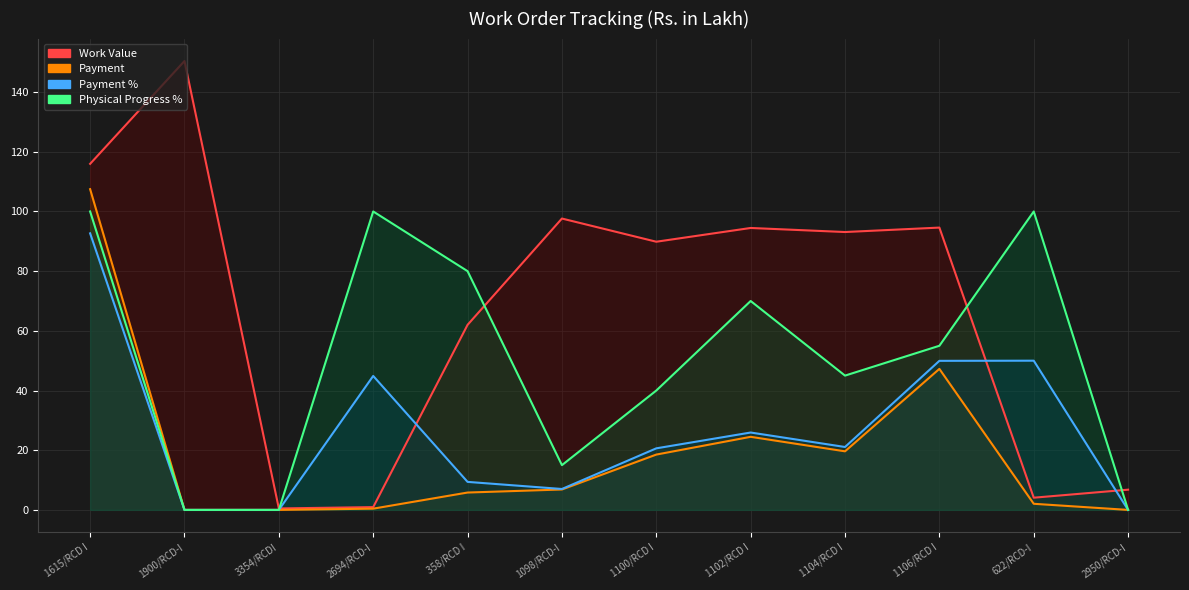

What is the total value across all series at 1100/RCD I?

169.0